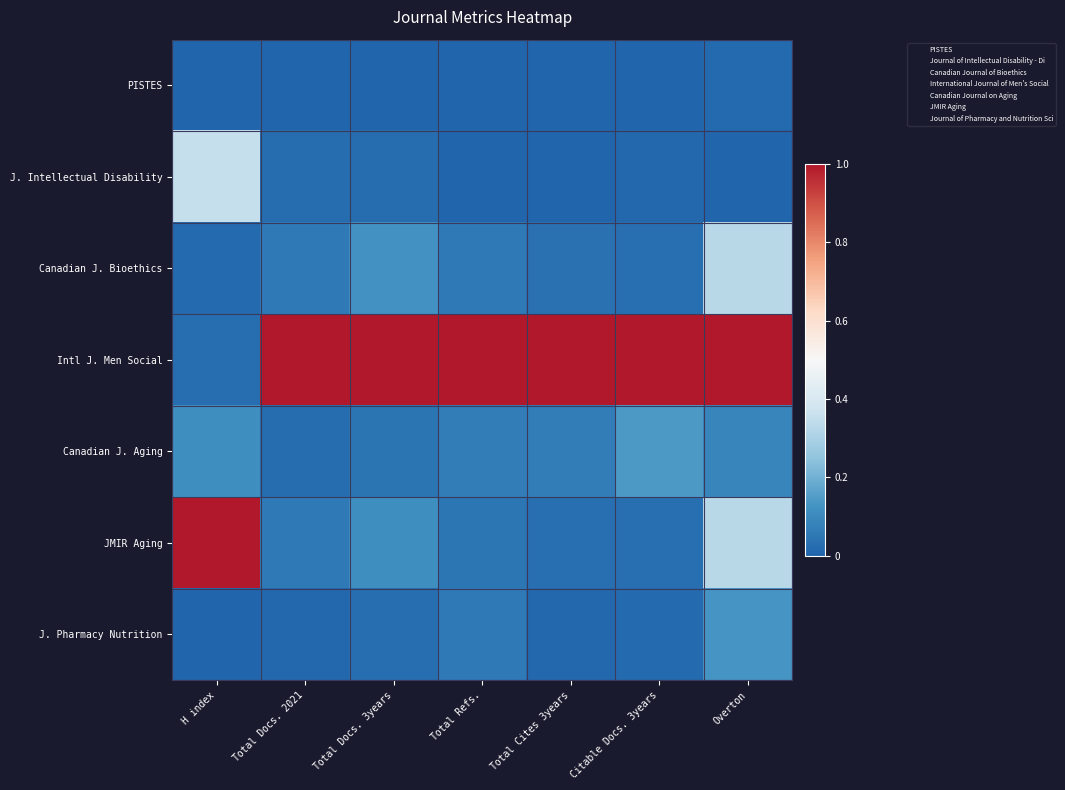

Count the number of data series in this chart.

7